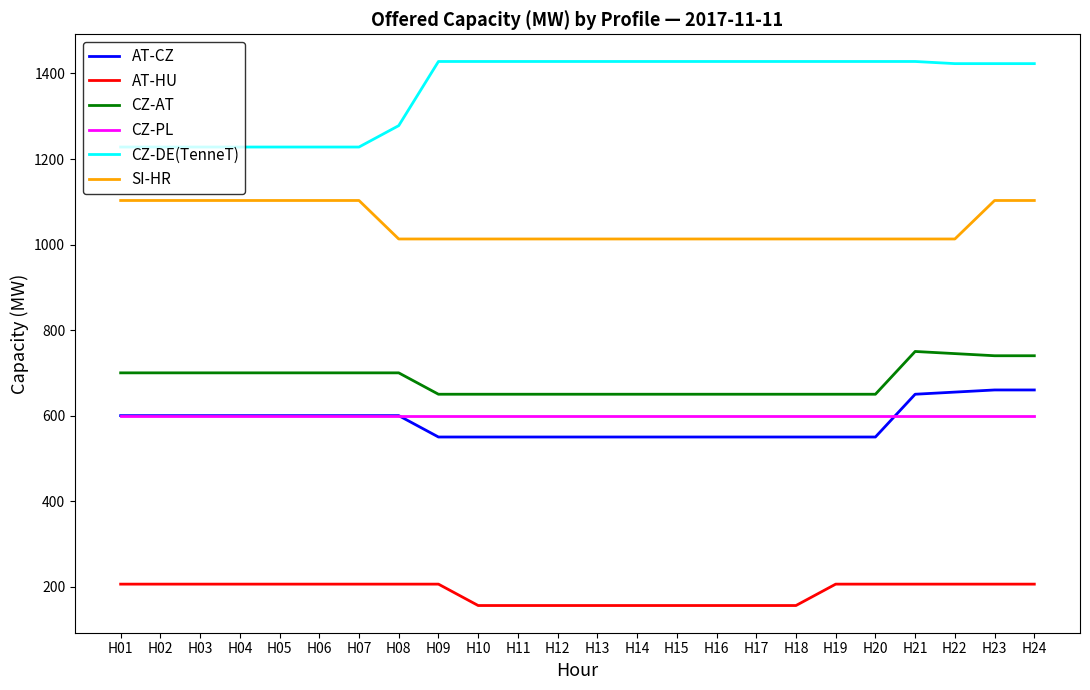

True or false: AT-HU and CZ-AT cross at least once.

False